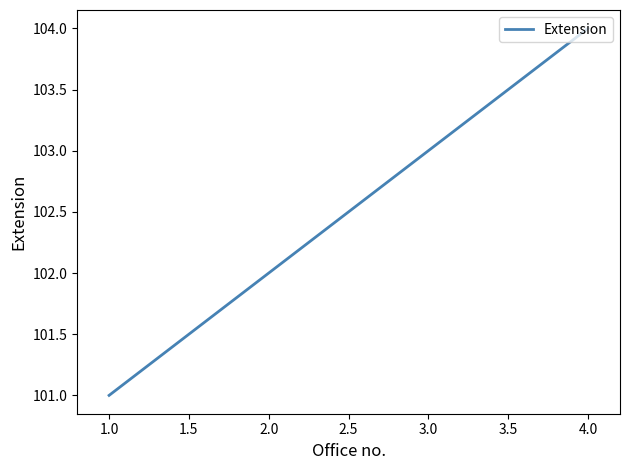

Does the chart have visible grid lines?

No